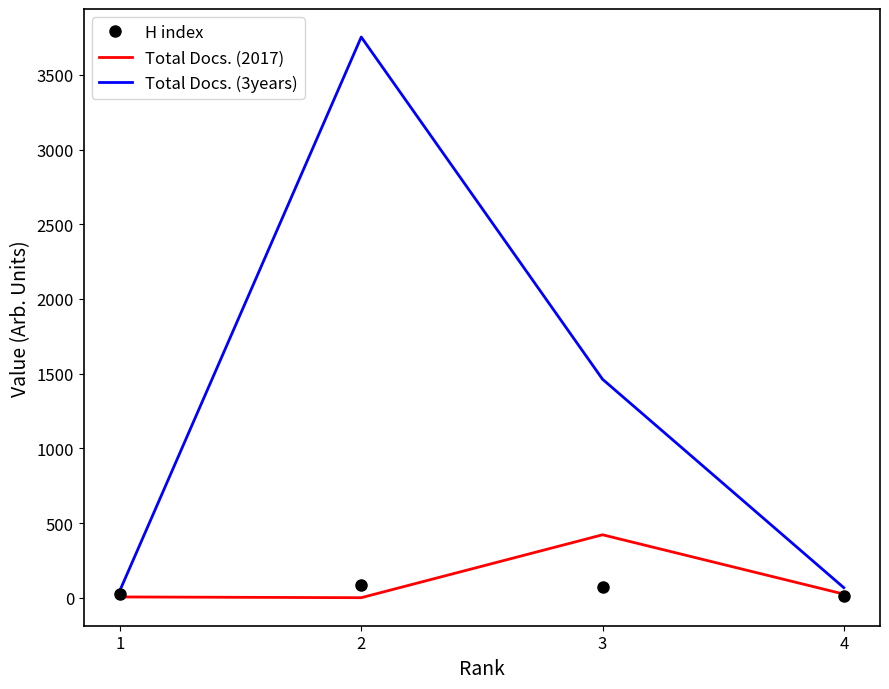

Which series has the largest total across all categories?

Total Docs. (3years)